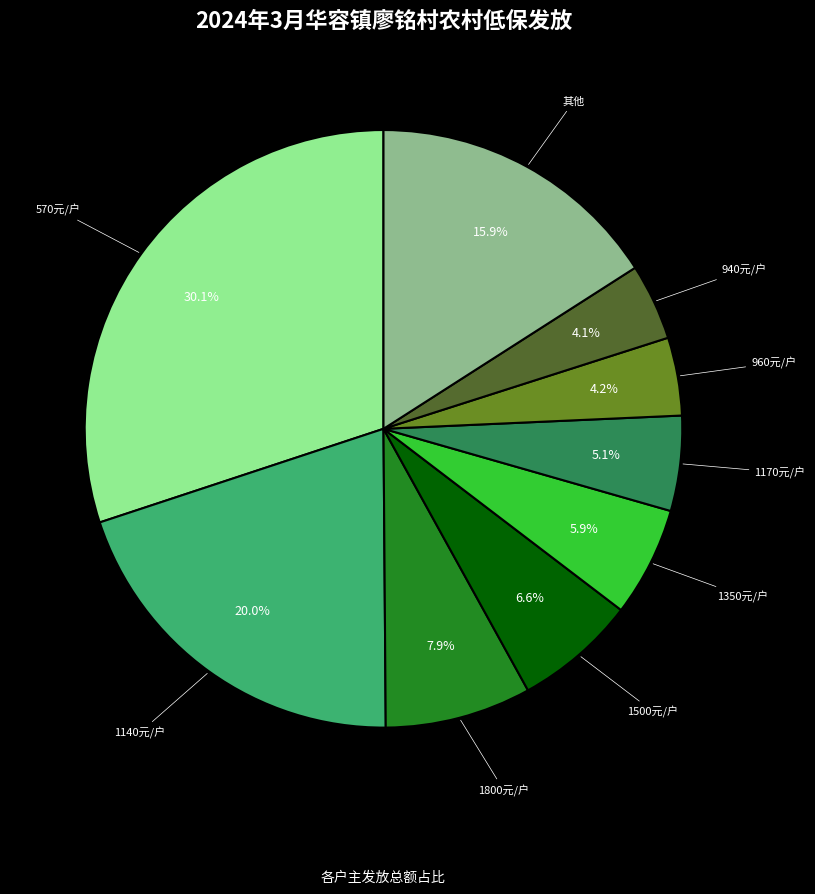

Does any single category account for the majority?

No